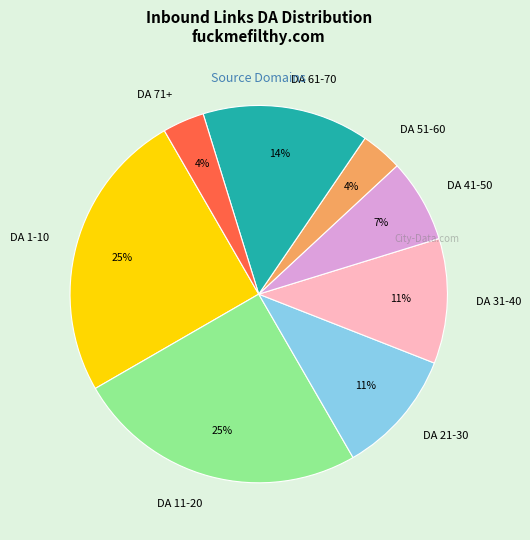

Combined, do DA 41-50 and DA 71+ account for over 50%?

No